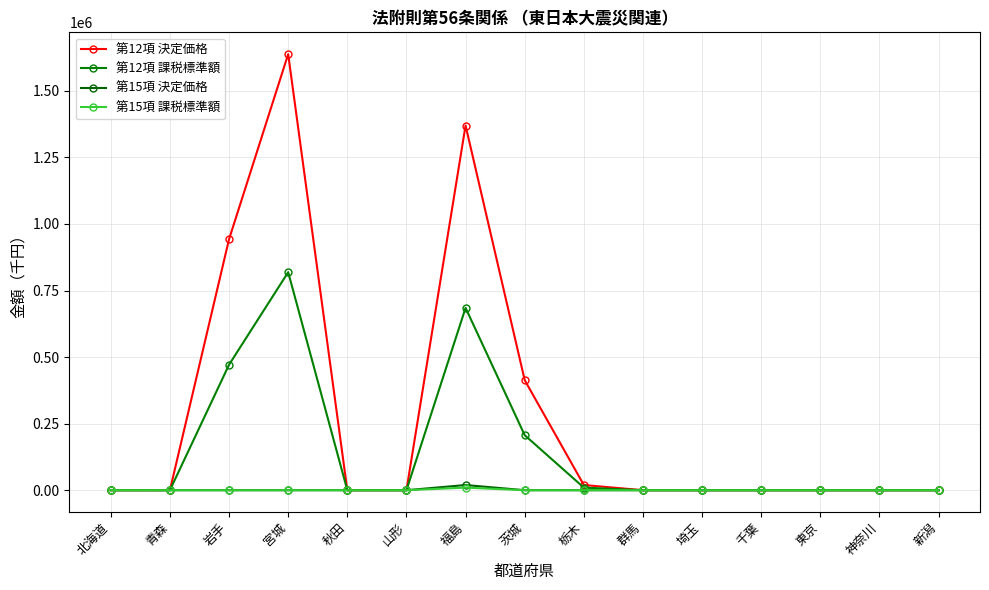

True or false: 第12項 課税標準額 and 第15項 決定価格 intersect in this chart.

False